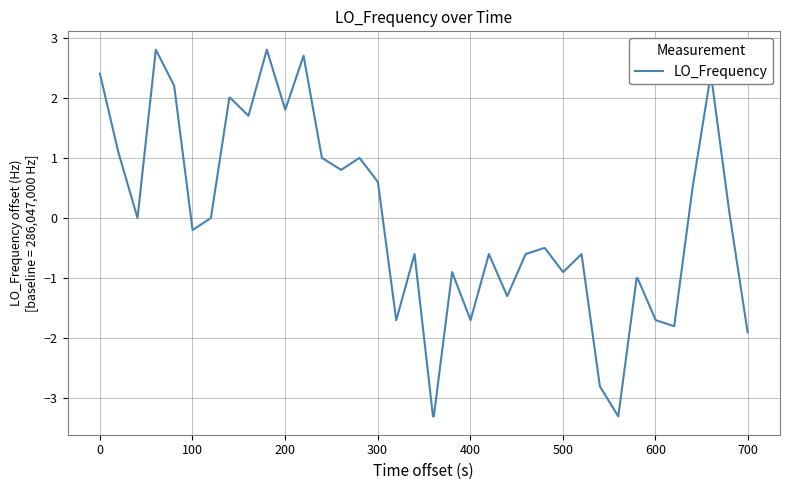

What is the greatest value displayed?

2.8